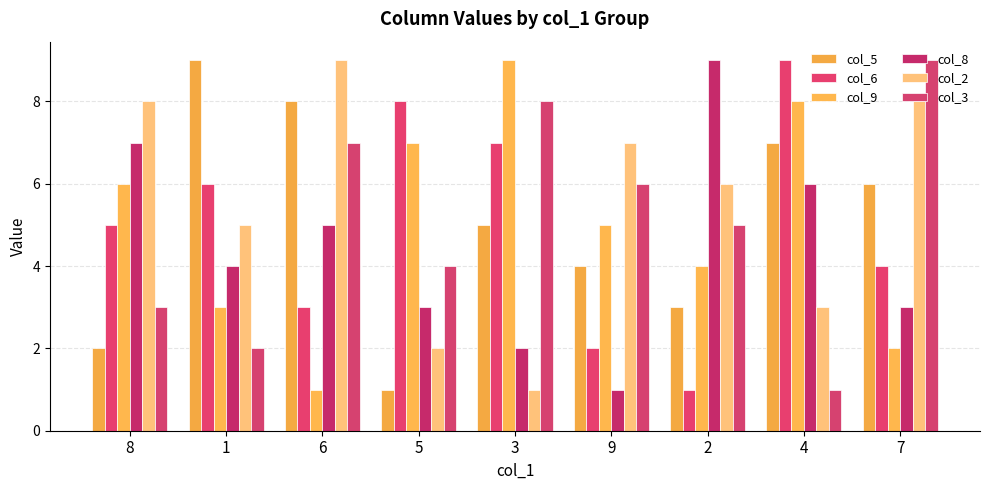

Which series has the widest spread of values?

col_5